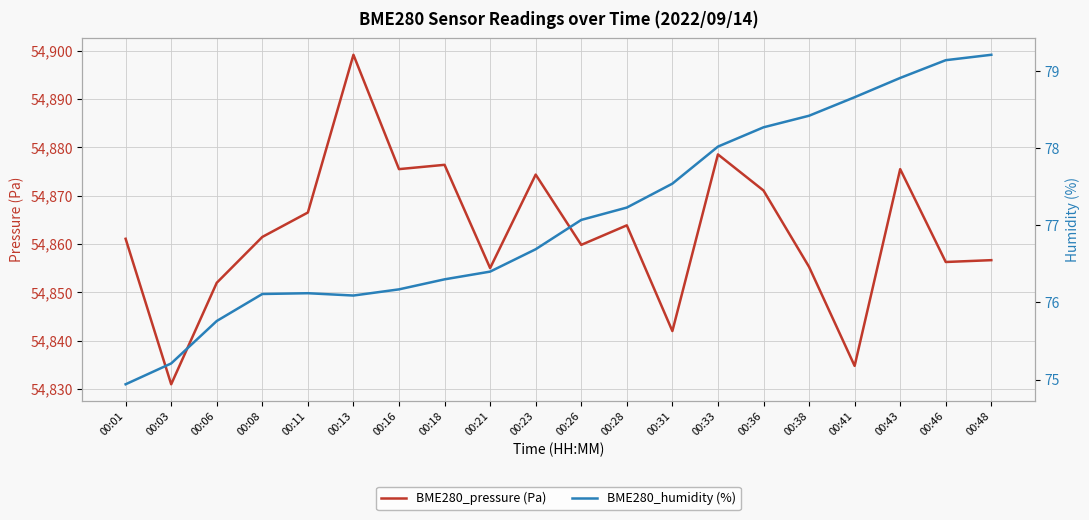

Rank the series at 00:38 from lowest to highest value.

BME280_humidity (%), BME280_pressure (Pa)